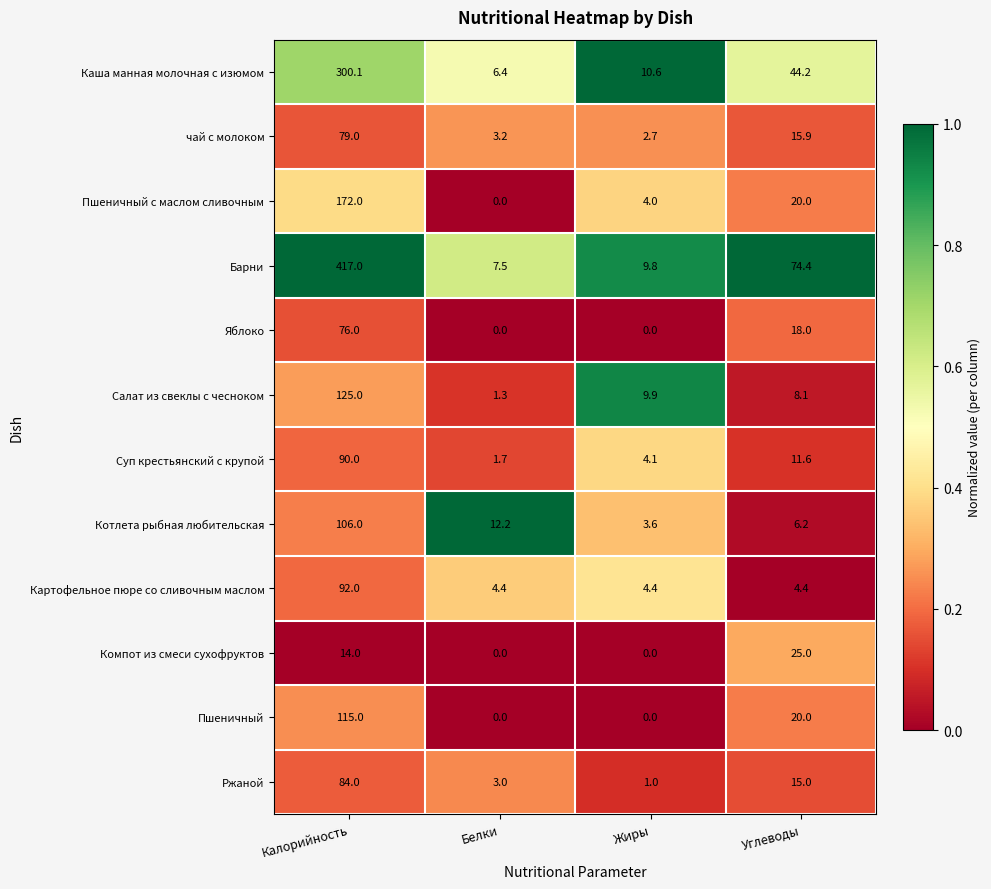

What is the sum of all Суп крестьянский с крупой values?

107.4